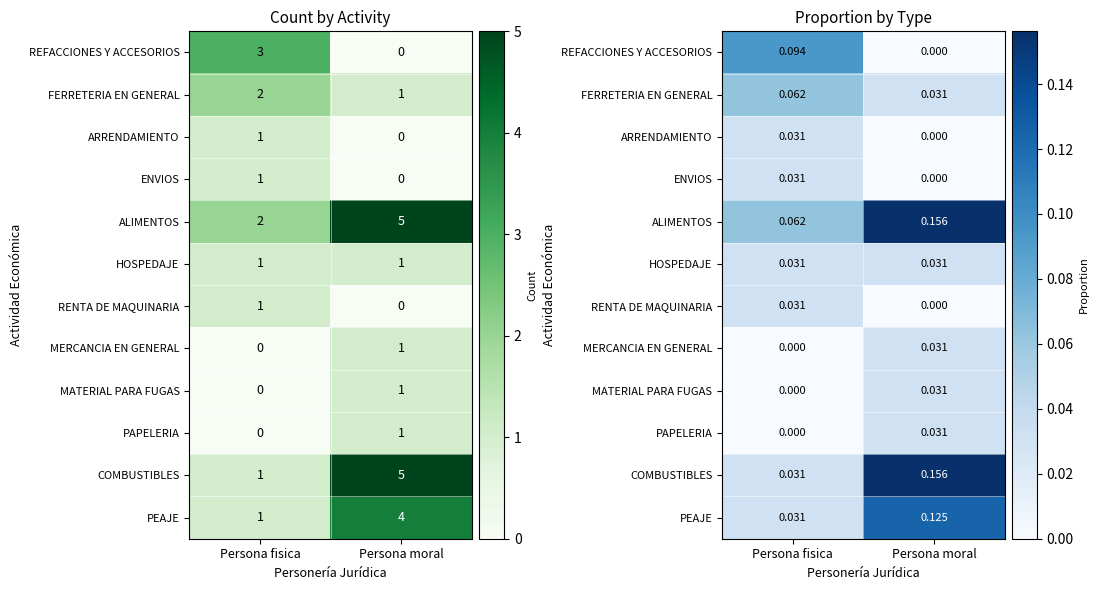

Where is PEAJE nearest to the value 0?

Persona fisica